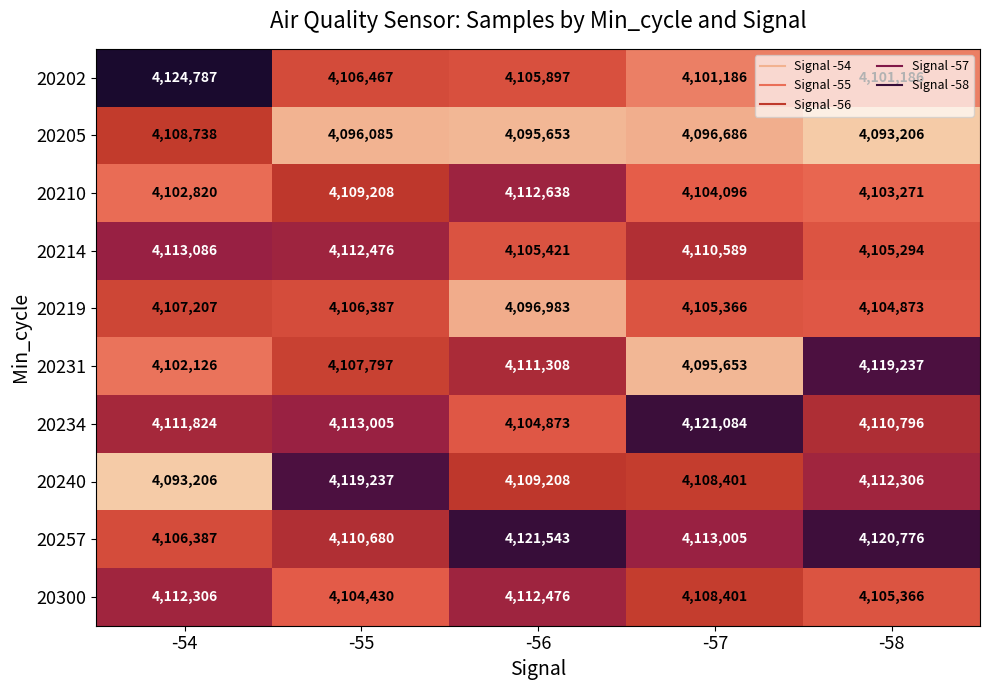

Is it true that 20300 equals 1151958 at -58?

False